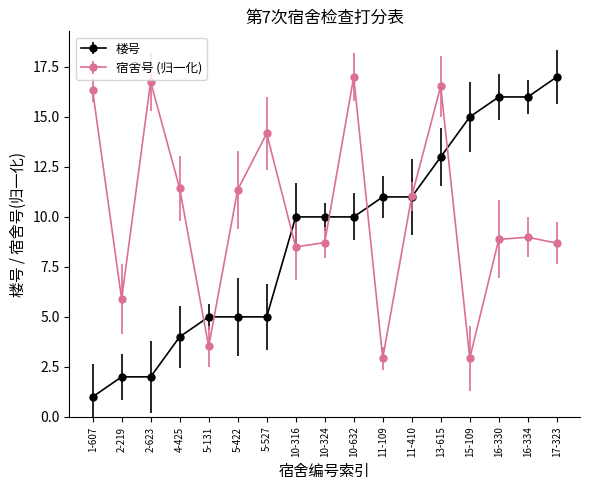

At which label does 宿舍号 (归一化) first exceed 8?

1-607